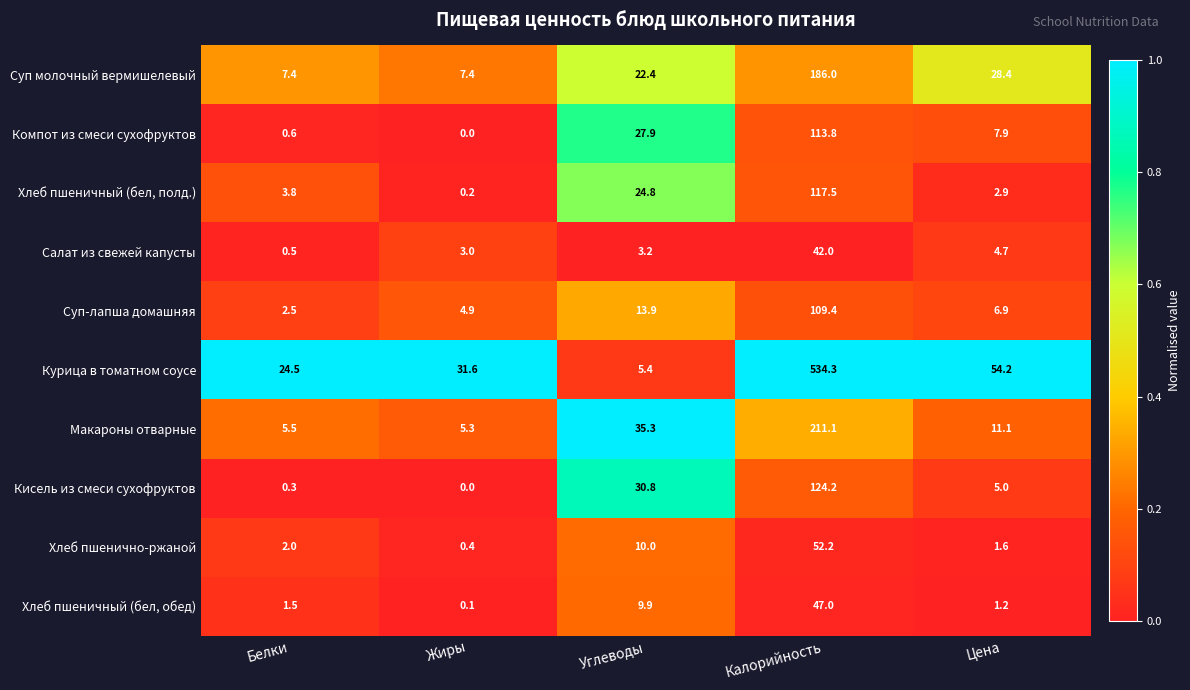

List the series in order of their peak value, lowest first.

Салат из свежей капусты, Хлеб пшеничный (бел, обед), Хлеб пшенично-ржаной, Суп-лапша домашняя, Компот из смеси сухофруктов, Хлеб пшеничный (бел, полд.), Кисель из смеси сухофруктов, Суп молочный вермишелевый, Макароны отварные, Курица в томатном соусе